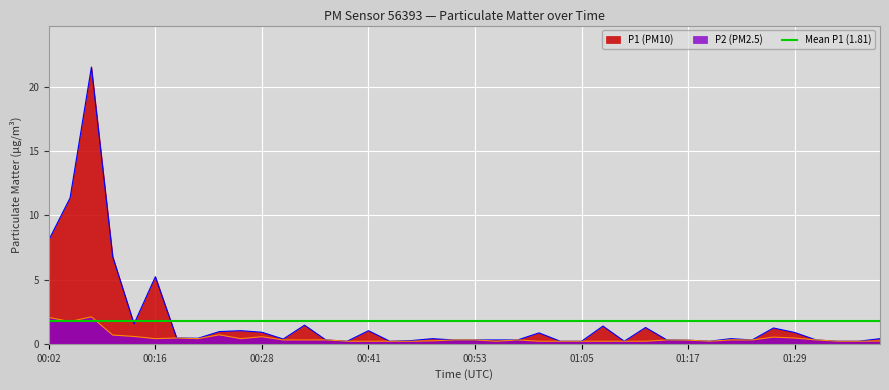

Does the chart display data point markers on the line(s)?

No